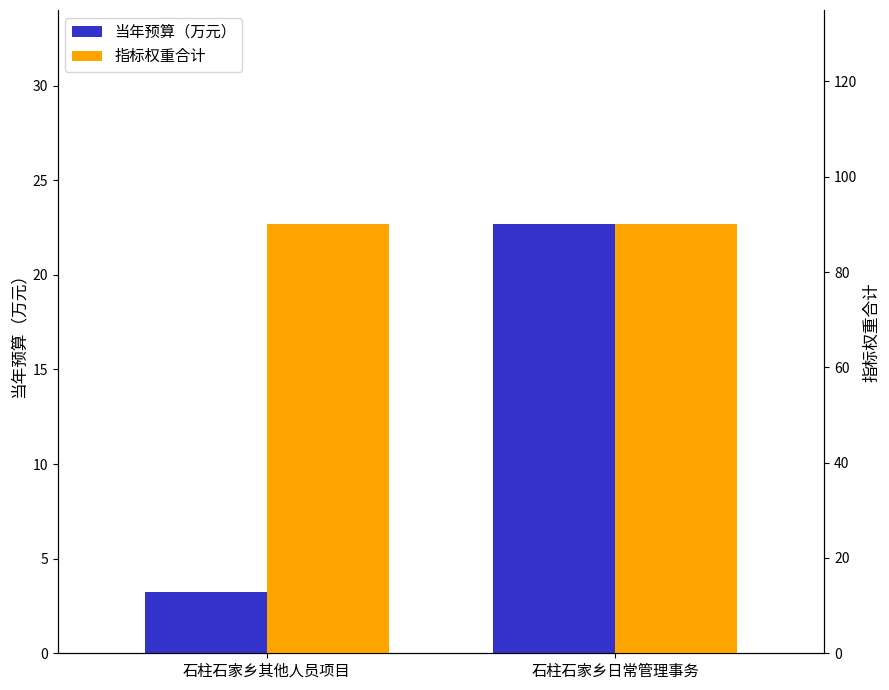

Reading right to left, what are all the values shown in this chart?

当年预算（万元）: 石柱石家乡日常管理事务=22.7	石柱石家乡其他人员项目=3.2
指标权重合计: 石柱石家乡日常管理事务=90.0	石柱石家乡其他人员项目=90.0